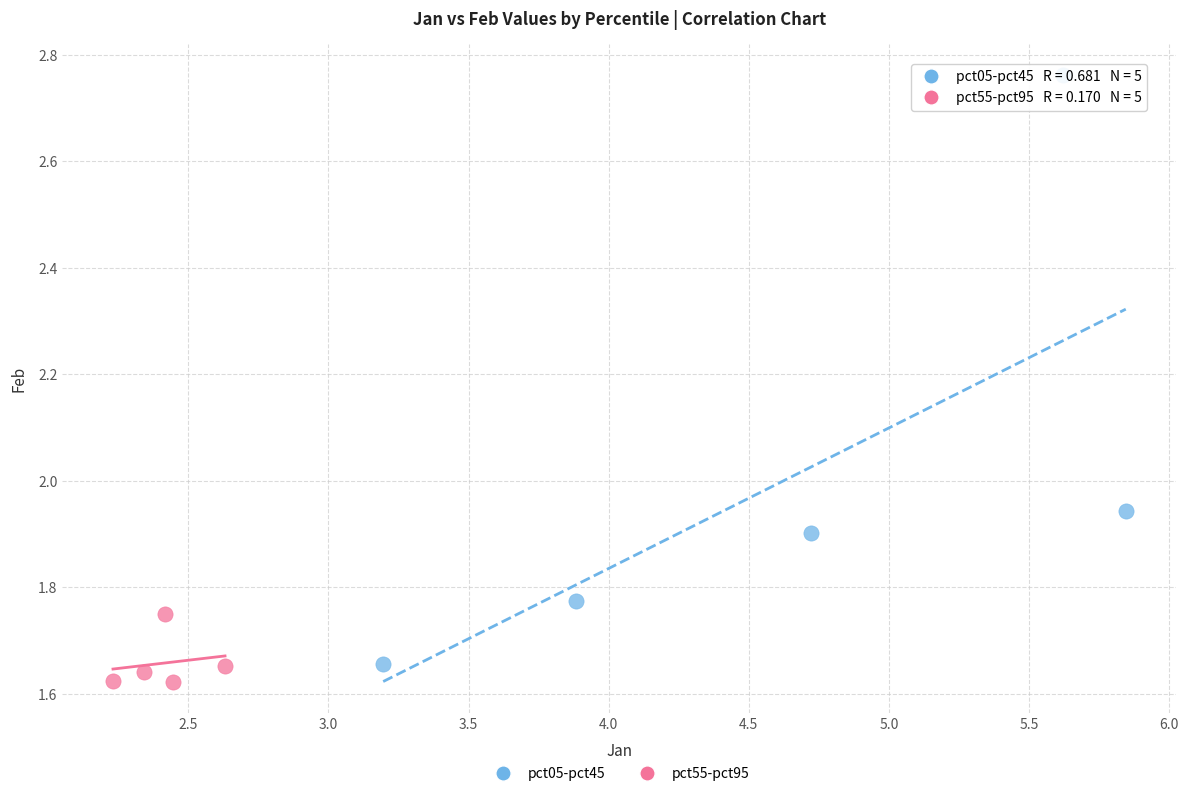

What are all the series names shown in the legend?

pct05-pct45, pct55-pct95